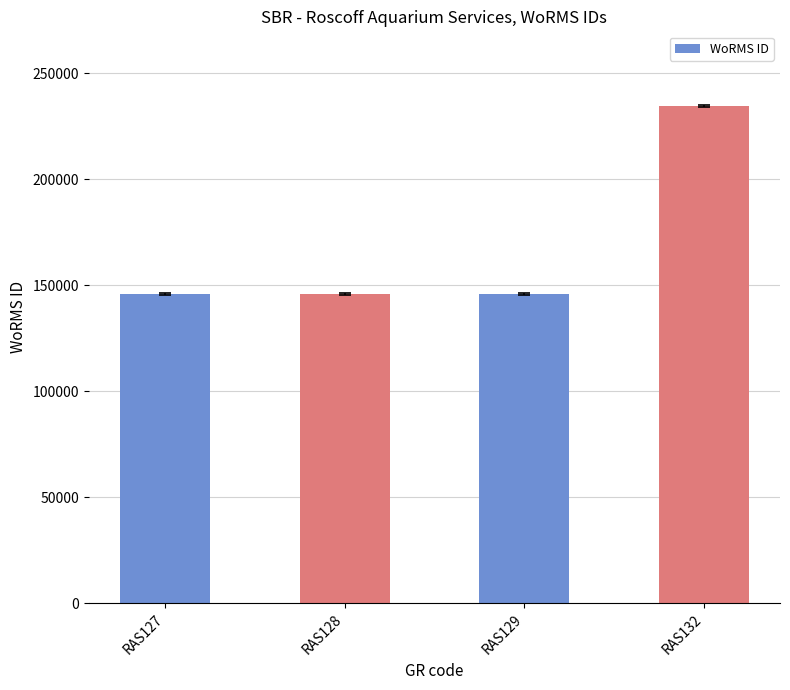

How many values are below 145728?

2